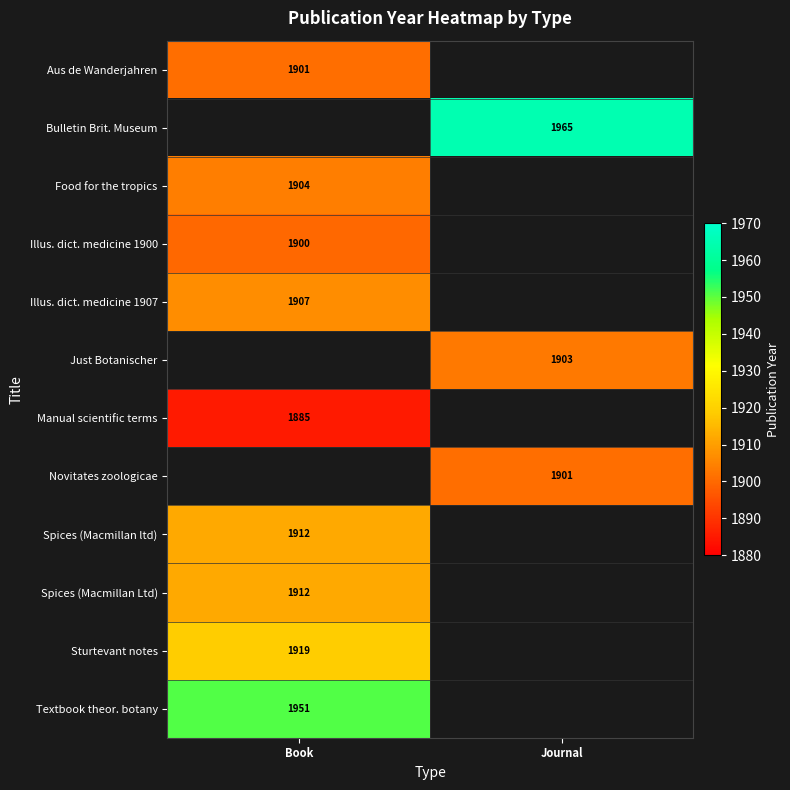

Which has a higher value, Journal or Book?

Book